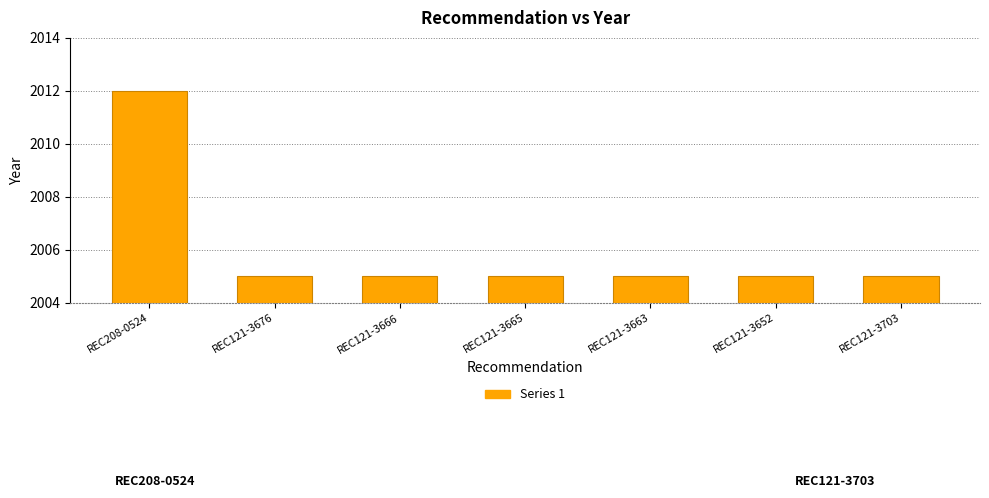

Approximately how many times larger is the value at REC121-3666 compared to REC121-3652?

1.0